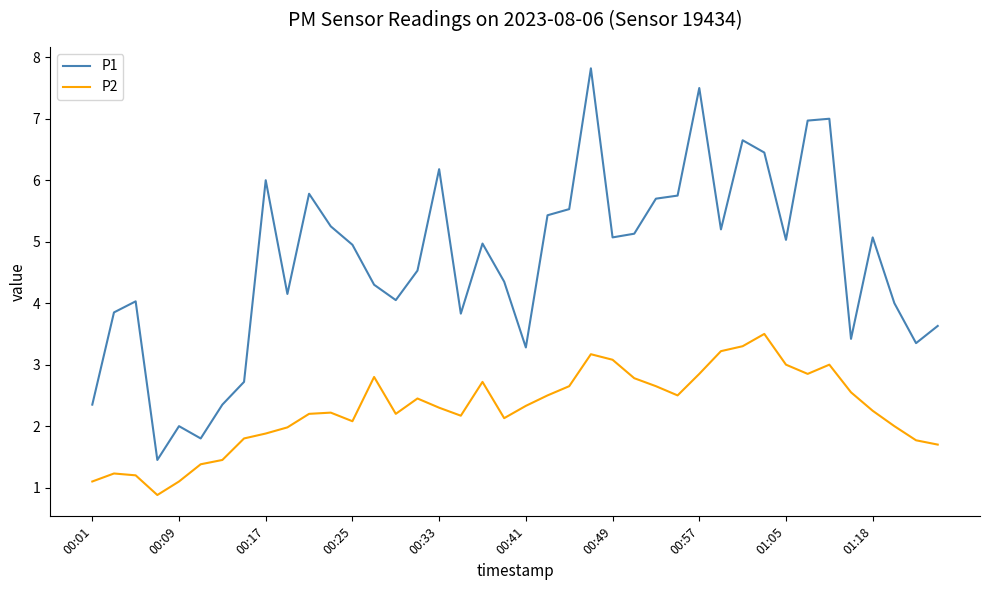

What is the difference between the maximum and minimum values in the P2 series?

2.6